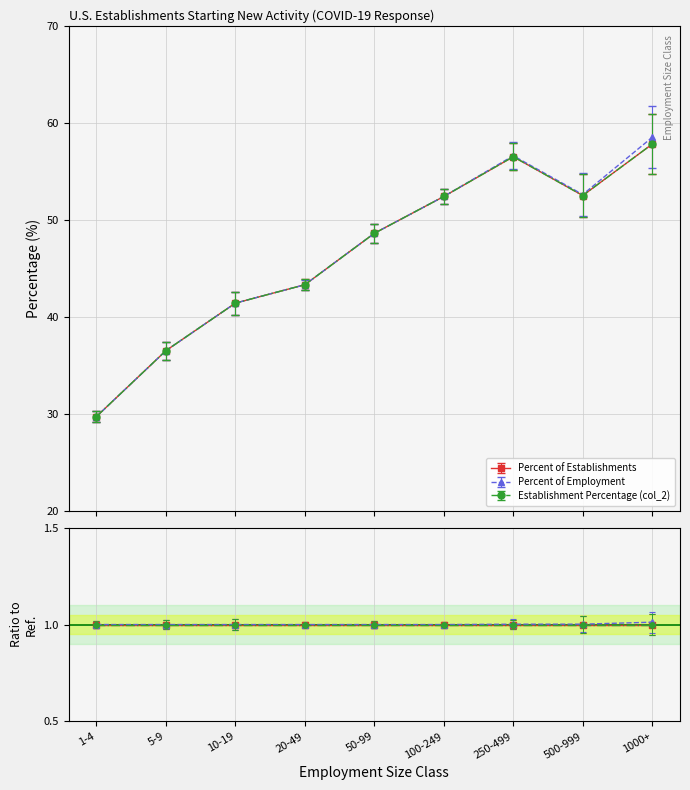

How many values in the Percent of Employment series are below 48?

4